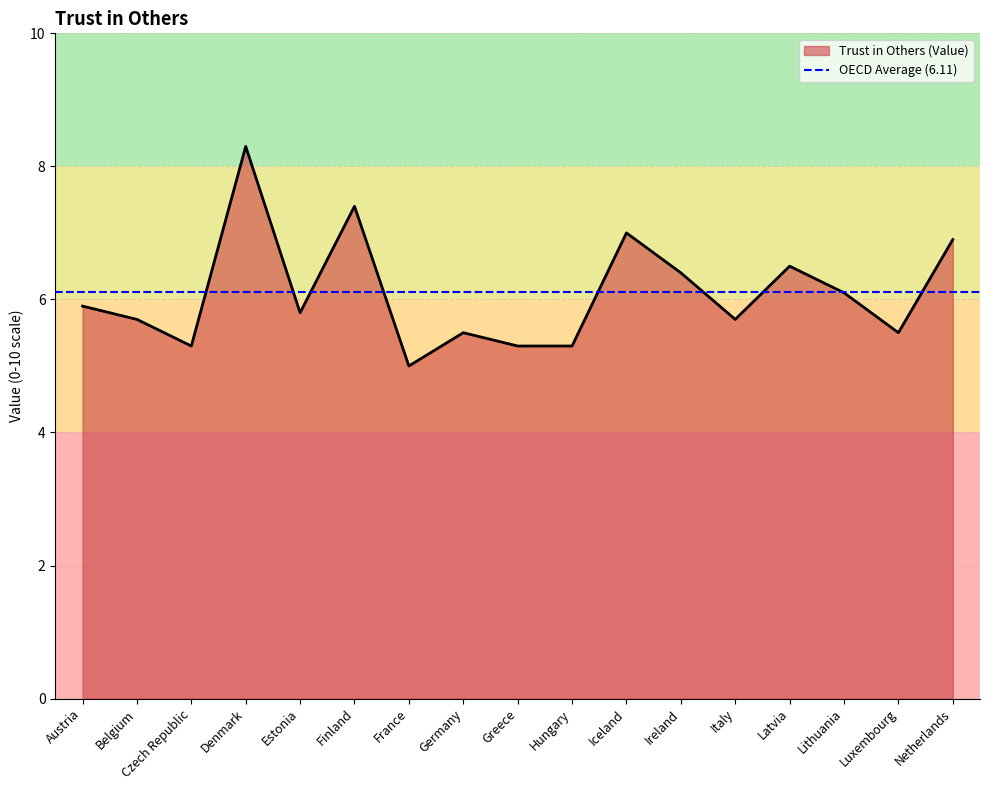

Rank the categories by value from lowest to highest.

France, Czech Republic, Greece, Hungary, Germany, Luxembourg, Belgium, Italy, Estonia, Austria, Lithuania, Ireland, Latvia, Netherlands, Iceland, Finland, Denmark